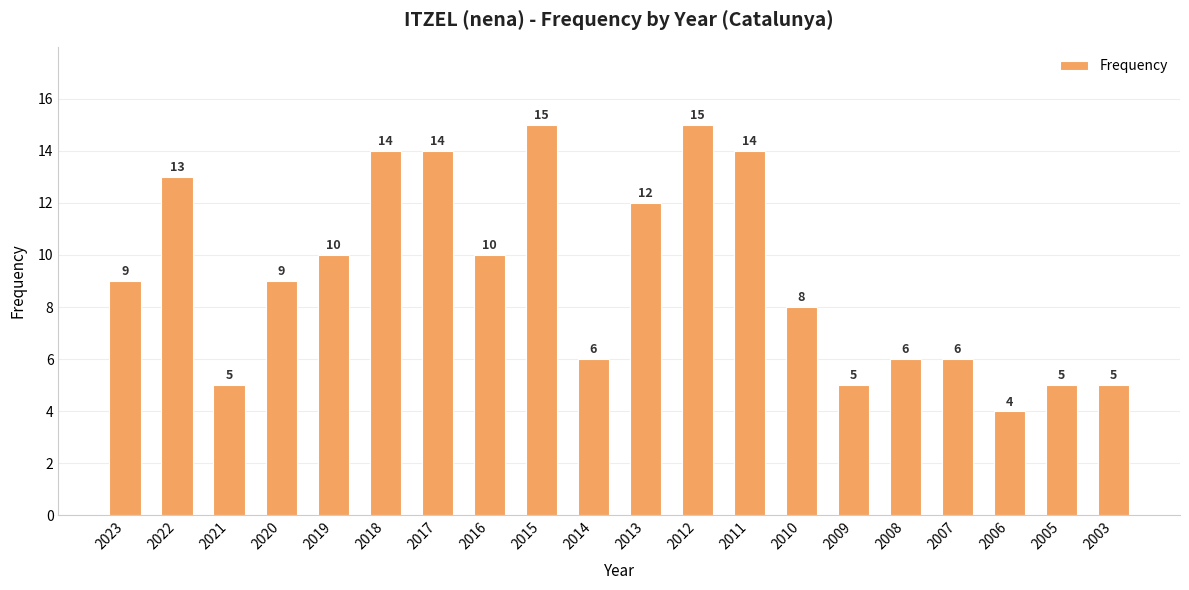

Reading right to left, transcribe all the data shown in this chart.

2003=5	2005=5	2006=4	2007=6	2008=6	2009=5	2010=8	2011=14	2012=15	2013=12	2014=6	2015=15	2016=10	2017=14	2018=14	2019=10	2020=9	2021=5	2022=13	2023=9